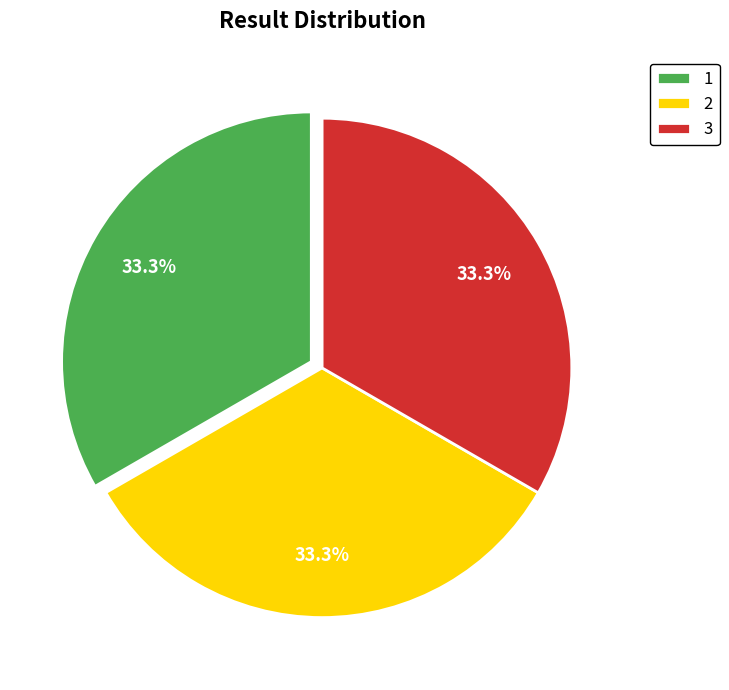

Is the sum of 1 and 2 greater than half?

Yes